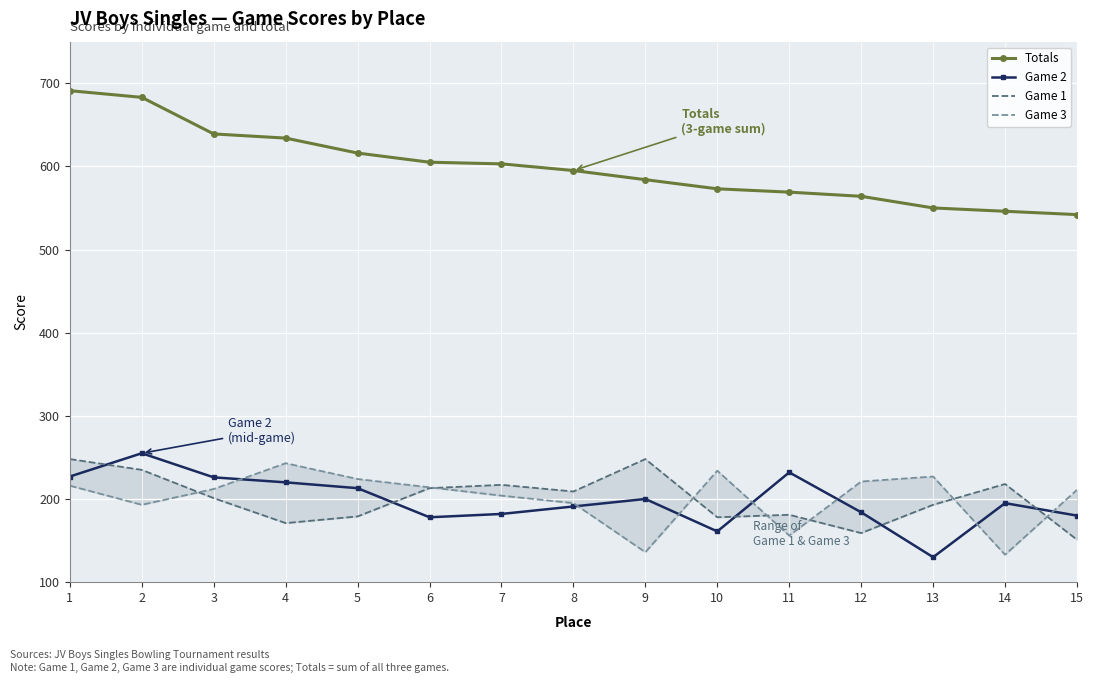

Rank the series by their maximum value, from lowest to highest.

Game 3, Game 1, Game 2, Totals